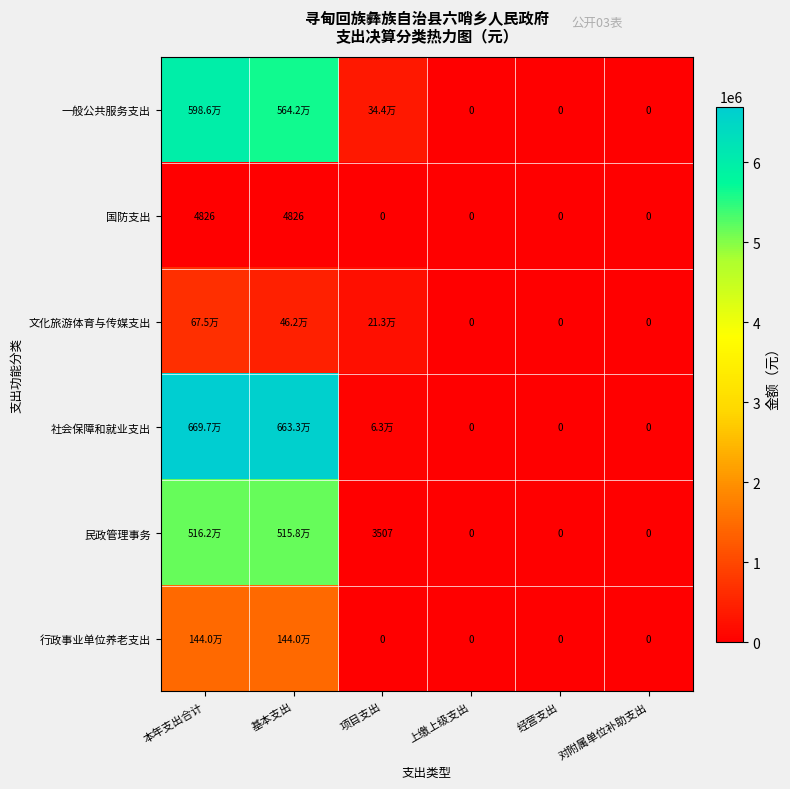

Rank the series by their maximum value, from highest to lowest.

社会保障和就业支出, 一般公共服务支出, 民政管理事务, 行政事业单位养老支出, 文化旅游体育与传媒支出, 国防支出